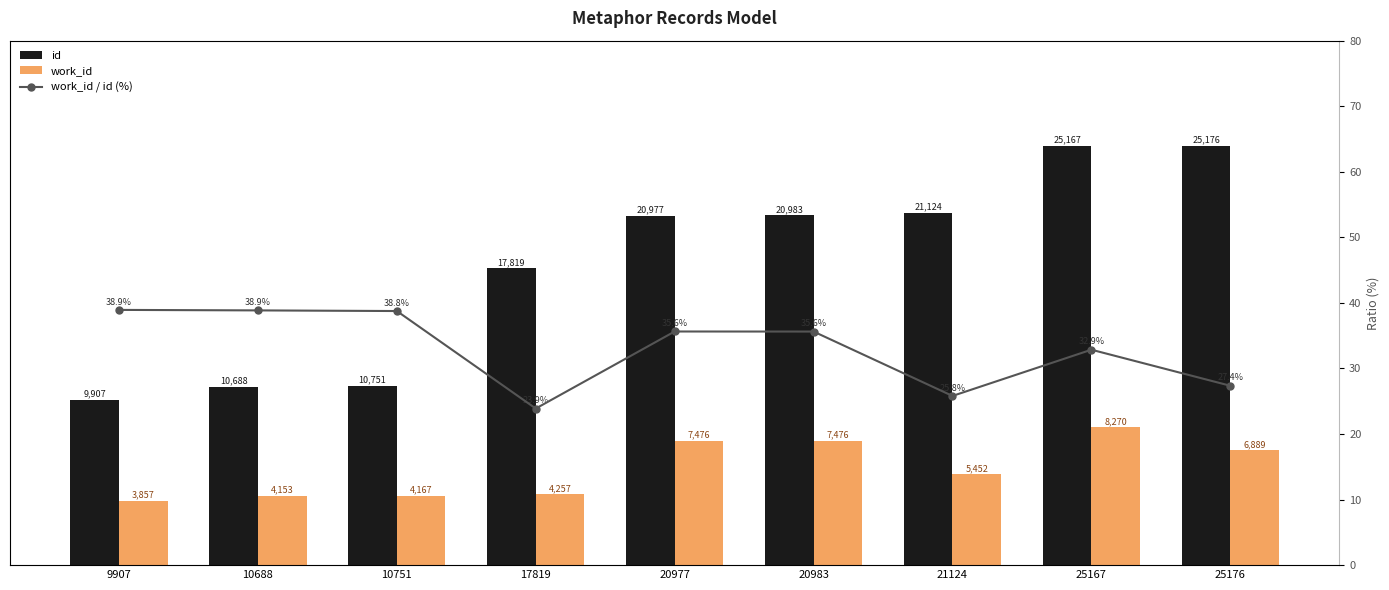

Which series changed the most between 20977 and 25176?

id